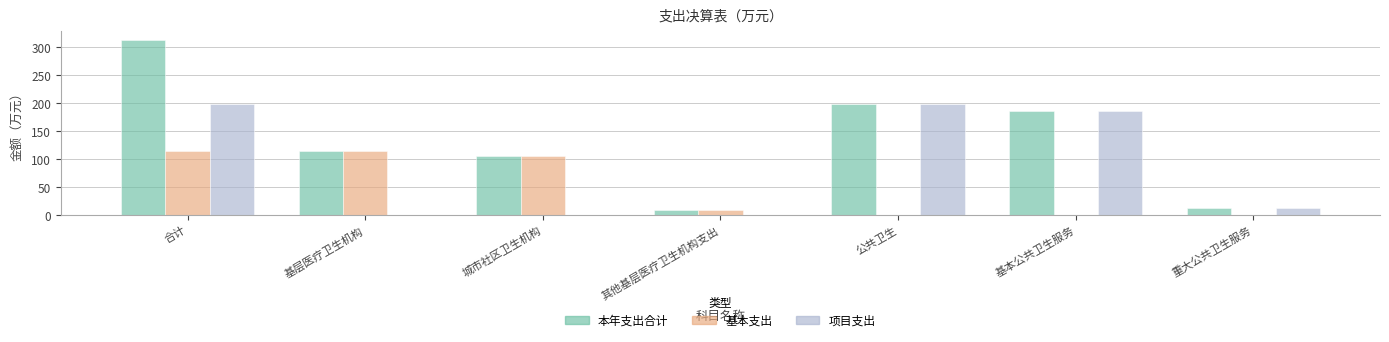

Which series has the widest spread of values?

本年支出合计